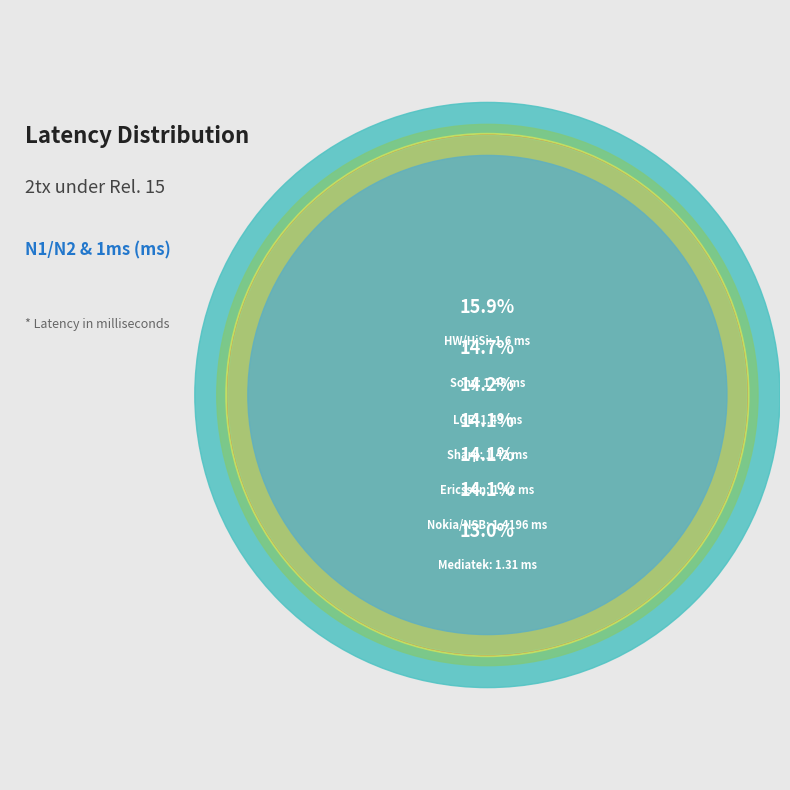

Does Sony account for over 50% of the chart?

No